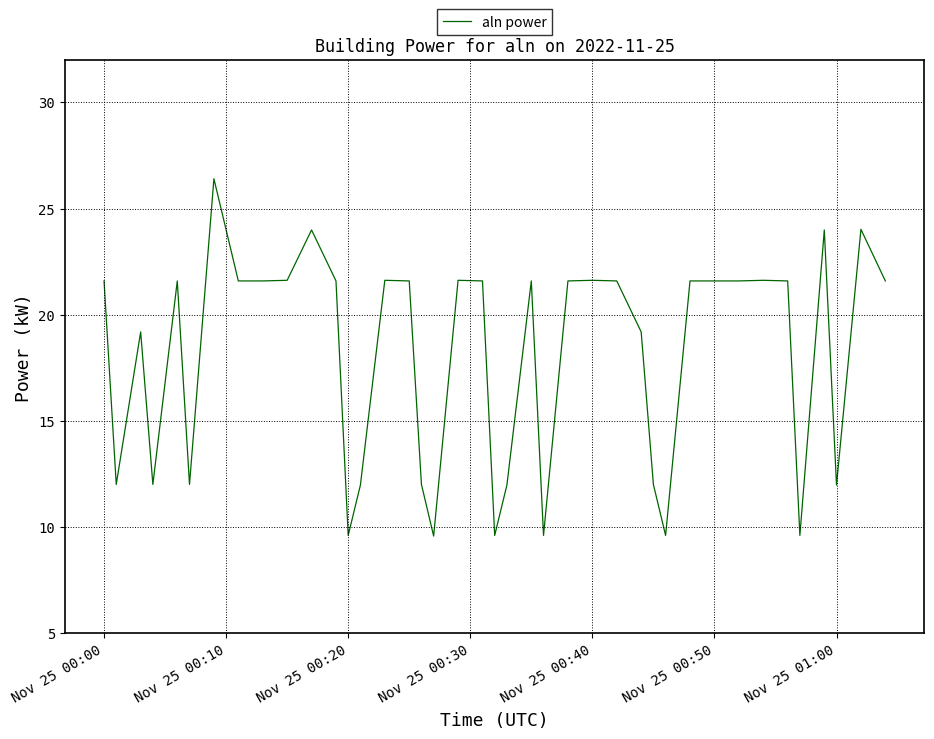

What is the smallest value displayed?

9.6